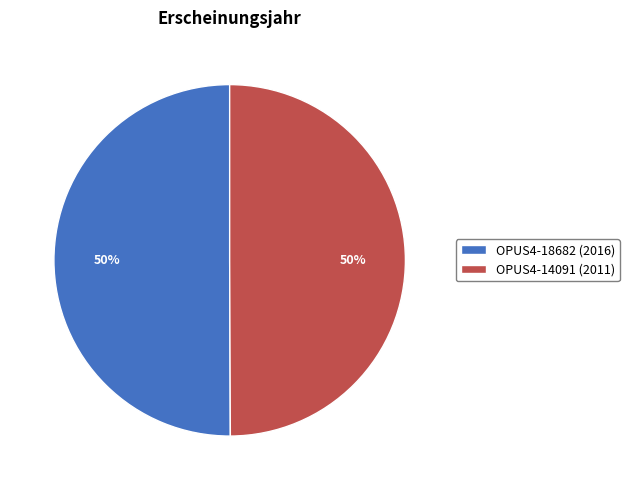

How many slices are in this pie chart?

2